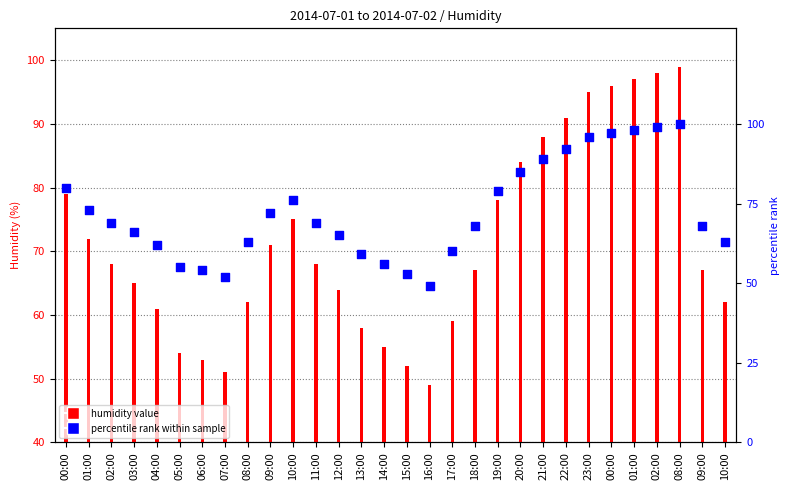

Which series contains the highest Y value?

percentile rank within sample